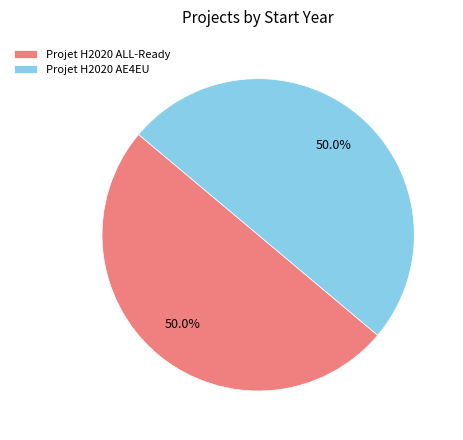

Is the sum of Projet H2020 ALL-Ready and Projet H2020 AE4EU greater than half?

Yes